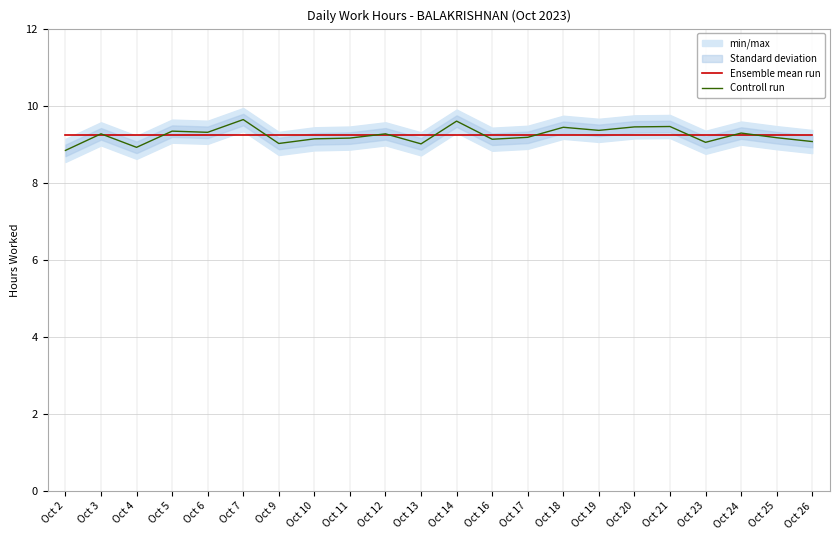

What is the approximate value of Controll run at Oct 10?

9.1